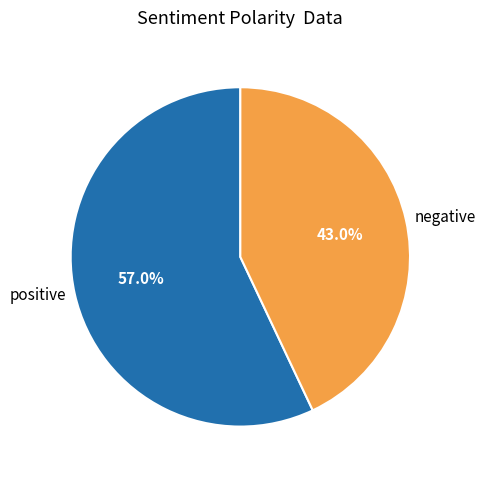

Rank the categories by value from lowest to highest.

negative, positive